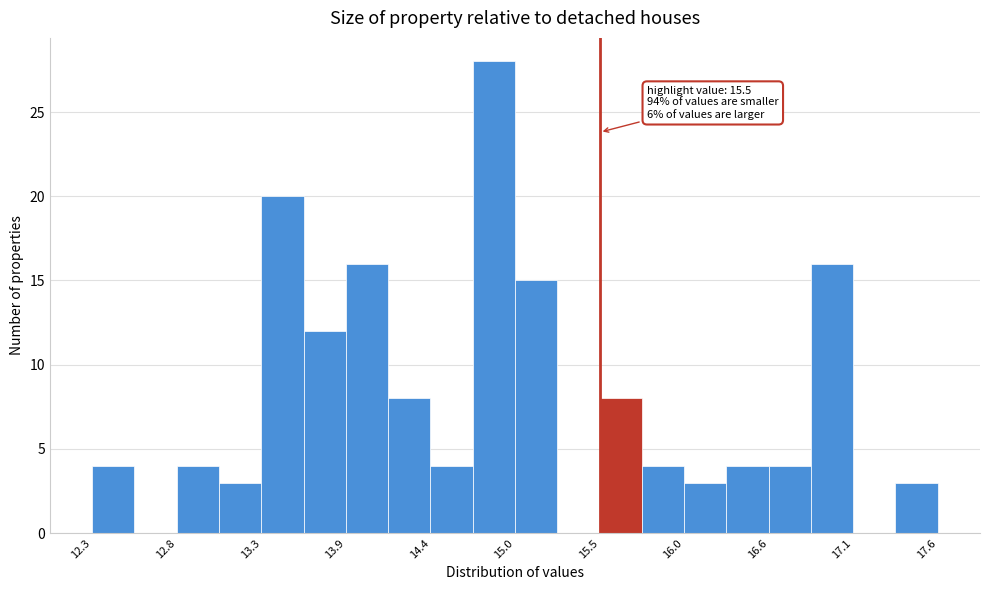

Around what value on the x-axis is the tallest bar? Give the approximate position of its centre, as read against the axis.

14.8